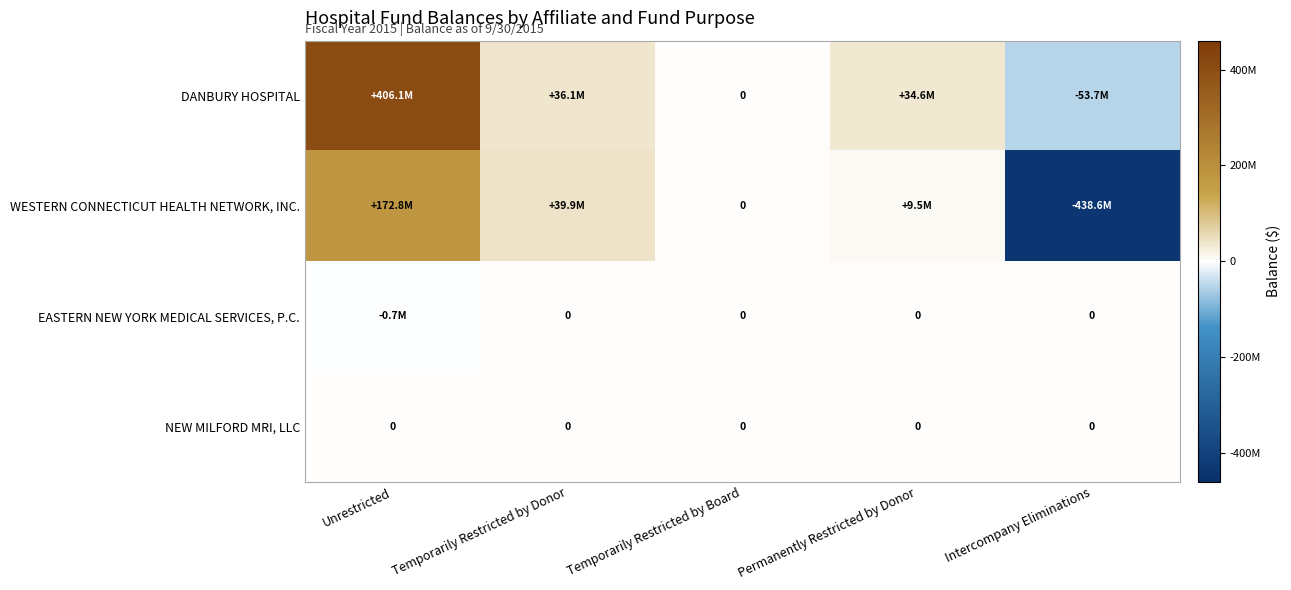

Is it true that NEW MILFORD MRI, LLC equals 0 at Intercompany Eliminations?

True